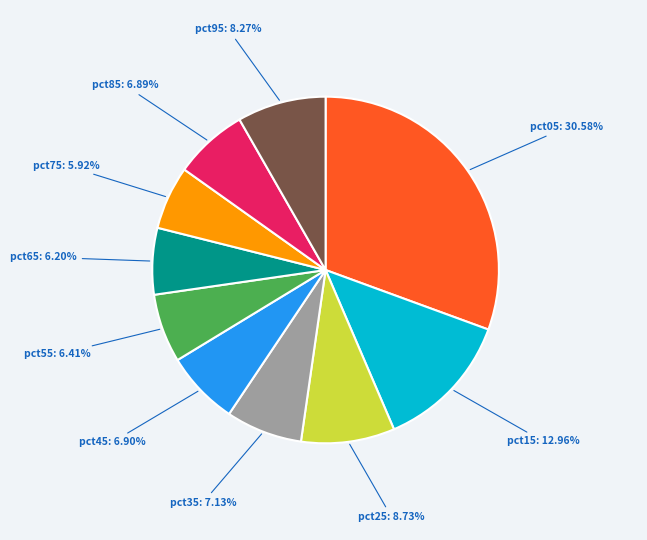

True or false: pct55 accounts for 14% of the total.

False